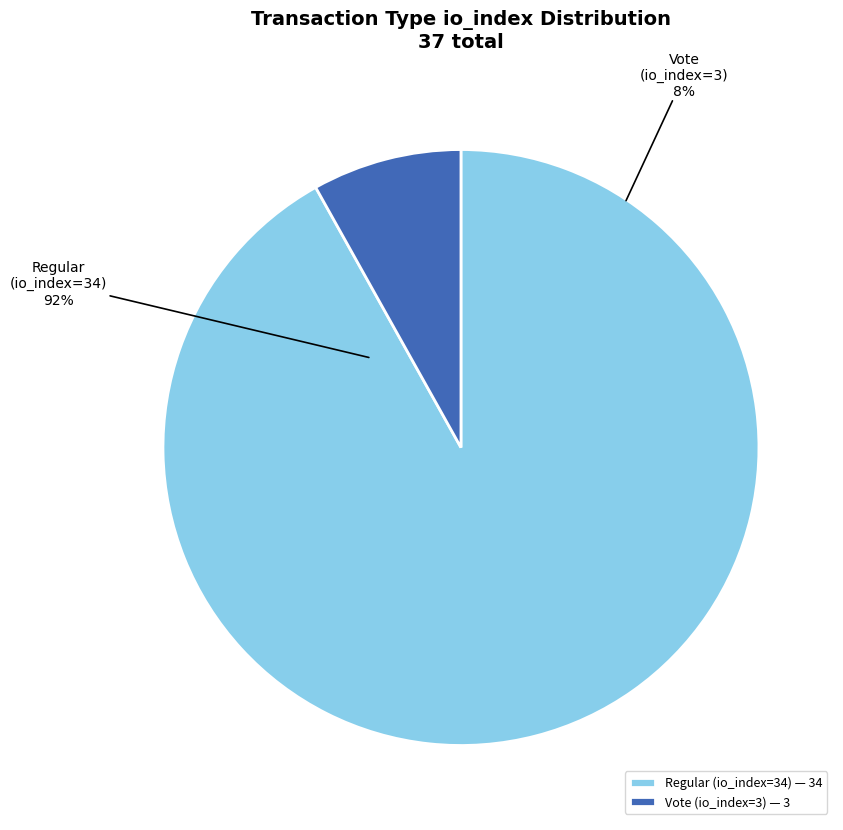

What is the change in value from Regular (io_index=34) to Vote (io_index=3)?

-31